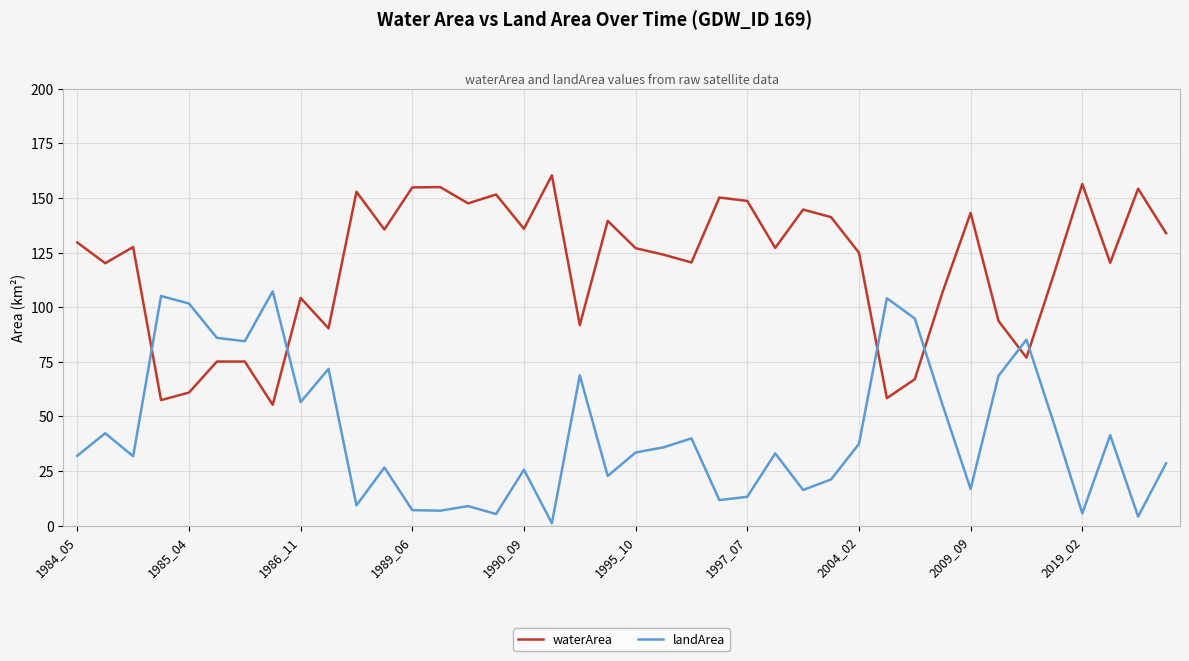

Which series ends up on top after the final intersection of landArea and waterArea?

waterArea